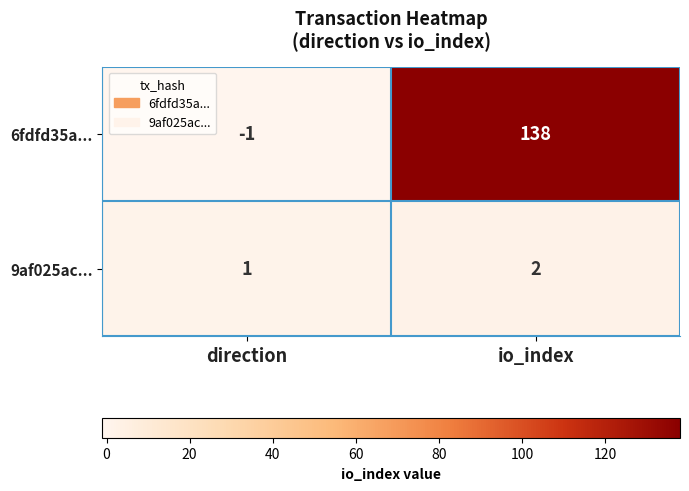

What is the sum of all 6fdfd35a... values?

137